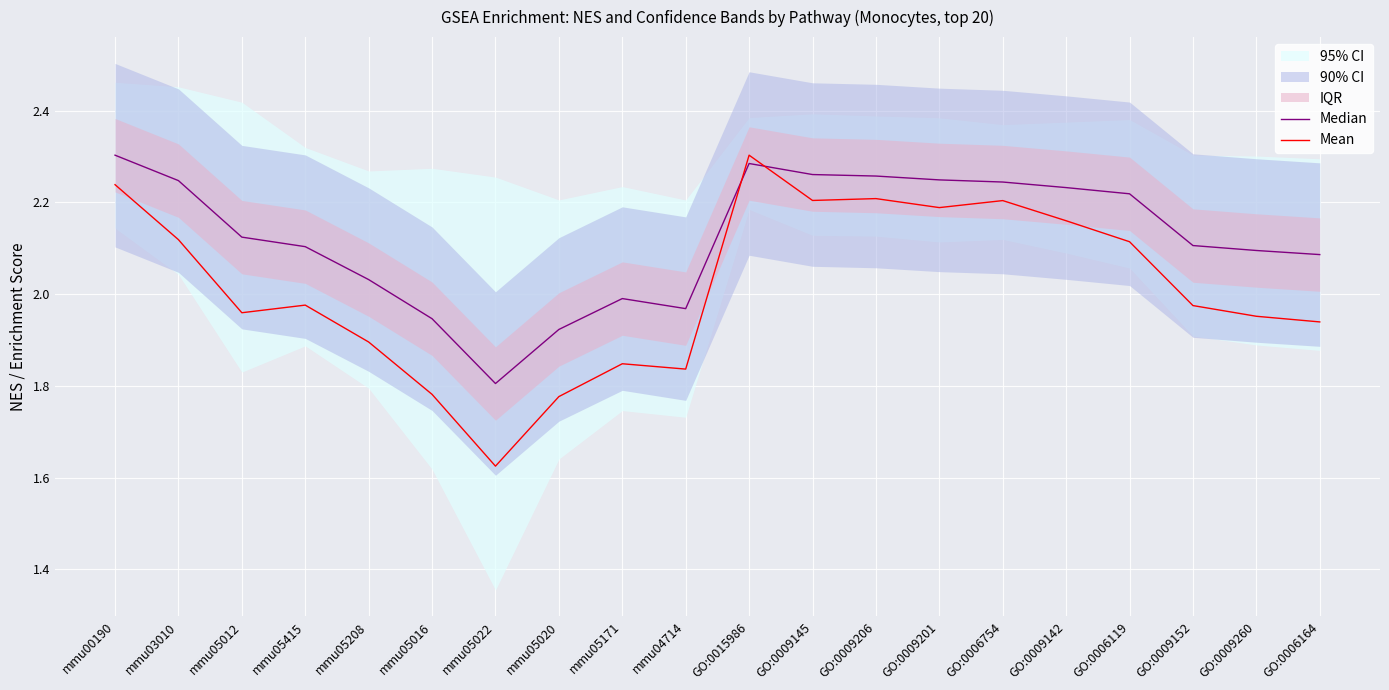

At which category is the sum across all series the highest?

GO:0015986